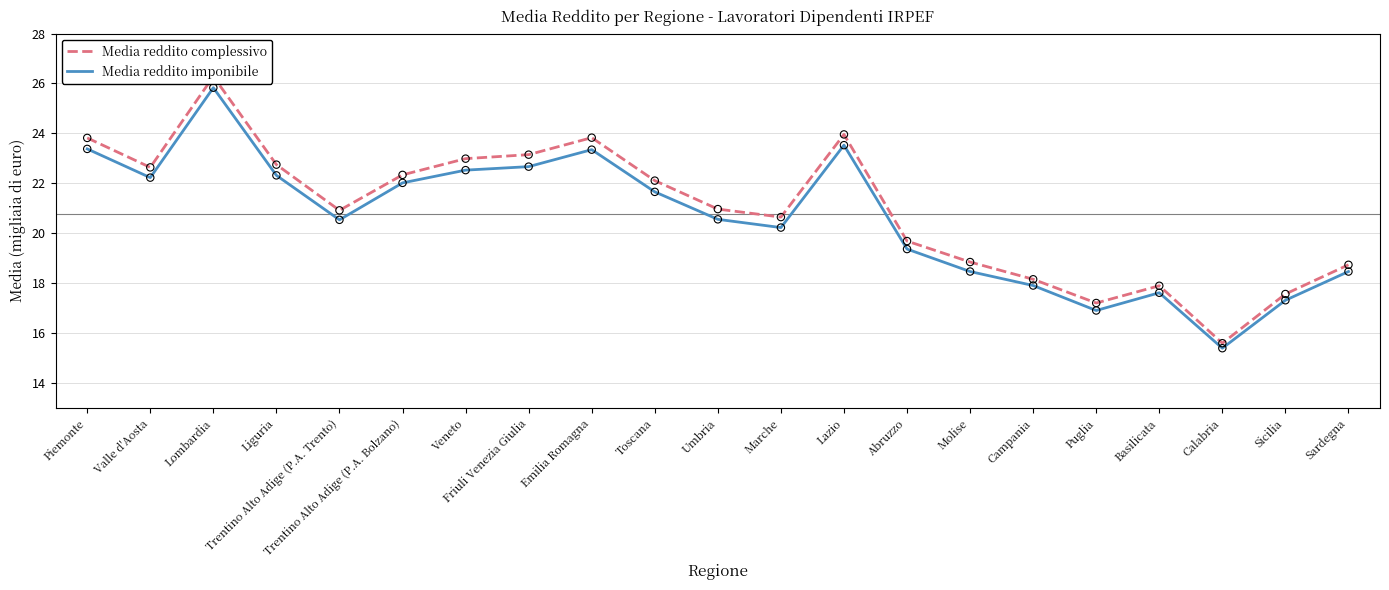

What is the total value across all series at Friuli Venezia Giulia?

45.8